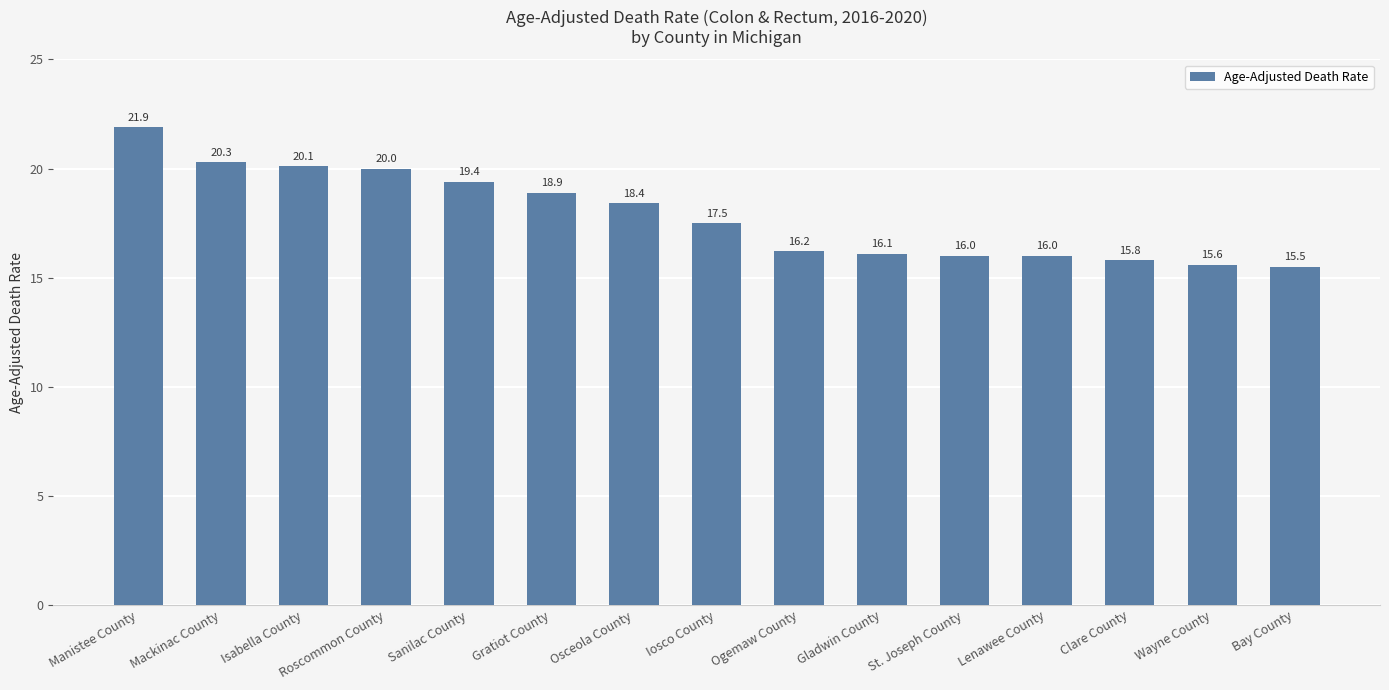

Which label corresponds to the smallest value in the chart?

Bay County